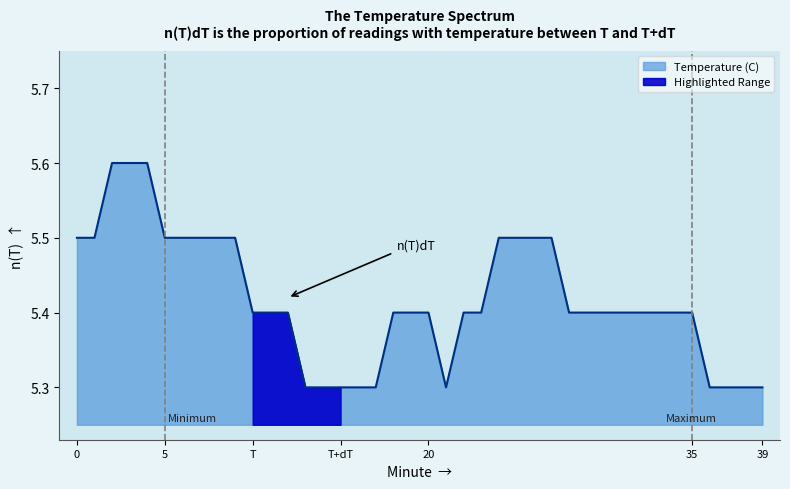

What is the sum of the values at 26 and 6?

11.0